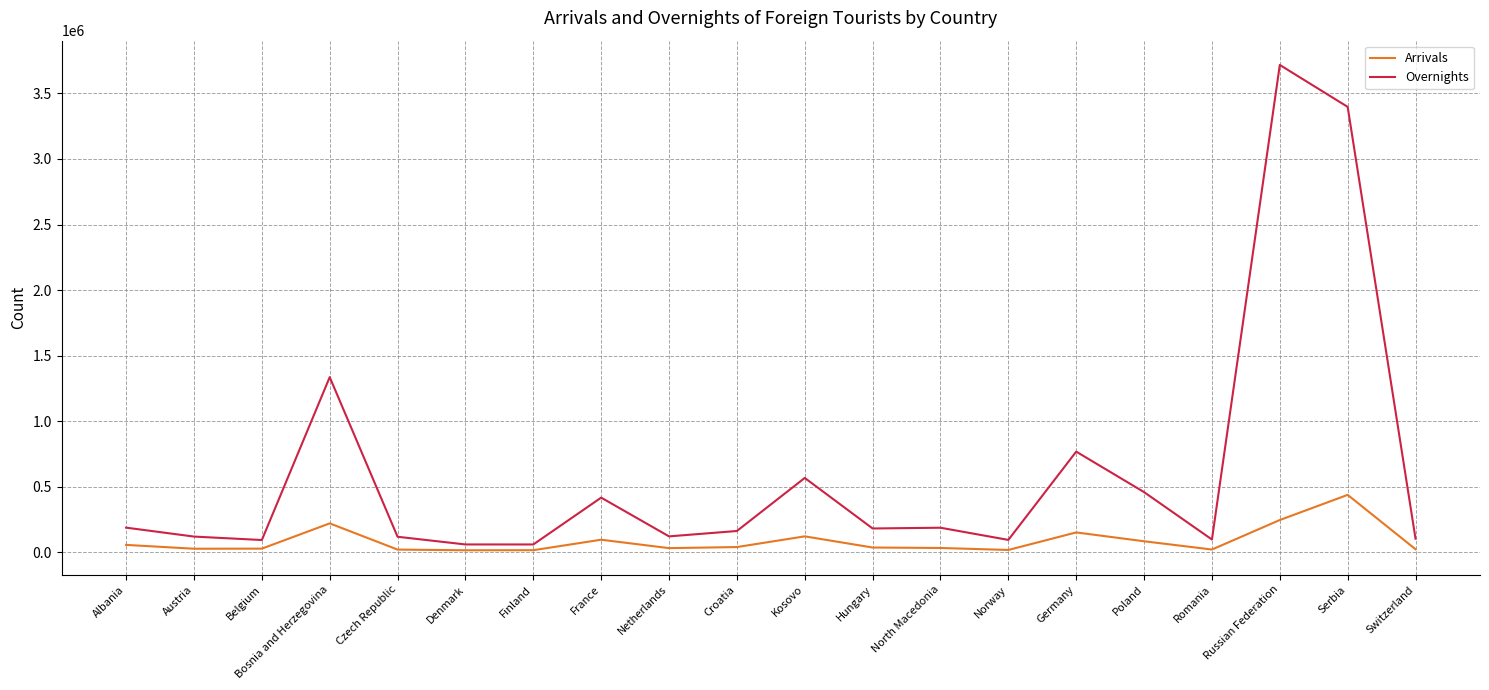

Which series has the widest spread of values?

Overnights